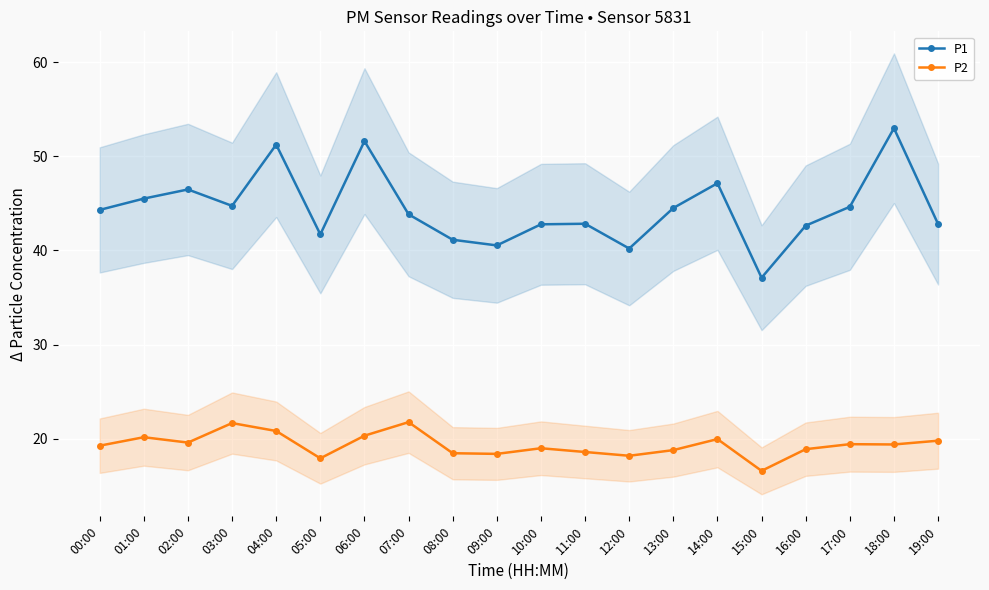

What is the smallest value displayed?

16.6